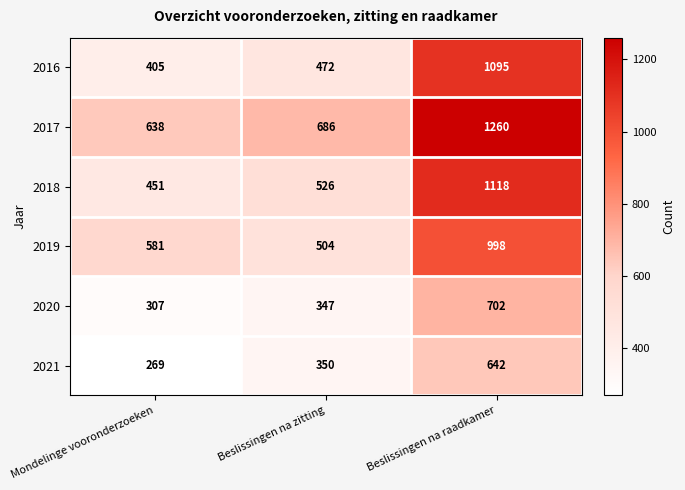

Reading left to right, list all the values displayed in this chart.

2016: Mondelinge vooronderzoeken=405	Beslissingen na zitting=472	Beslissingen na raadkamer=1095
2017: Mondelinge vooronderzoeken=638	Beslissingen na zitting=686	Beslissingen na raadkamer=1260
2018: Mondelinge vooronderzoeken=451	Beslissingen na zitting=526	Beslissingen na raadkamer=1118
2019: Mondelinge vooronderzoeken=581	Beslissingen na zitting=504	Beslissingen na raadkamer=998
2020: Mondelinge vooronderzoeken=307	Beslissingen na zitting=347	Beslissingen na raadkamer=702
2021: Mondelinge vooronderzoeken=269	Beslissingen na zitting=350	Beslissingen na raadkamer=642